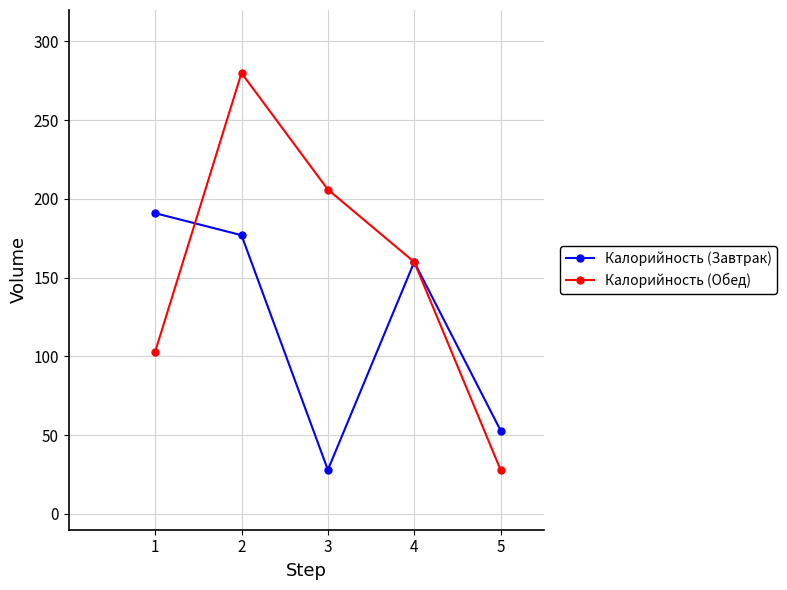

Which series has the widest spread of values?

Калорийность (Обед)